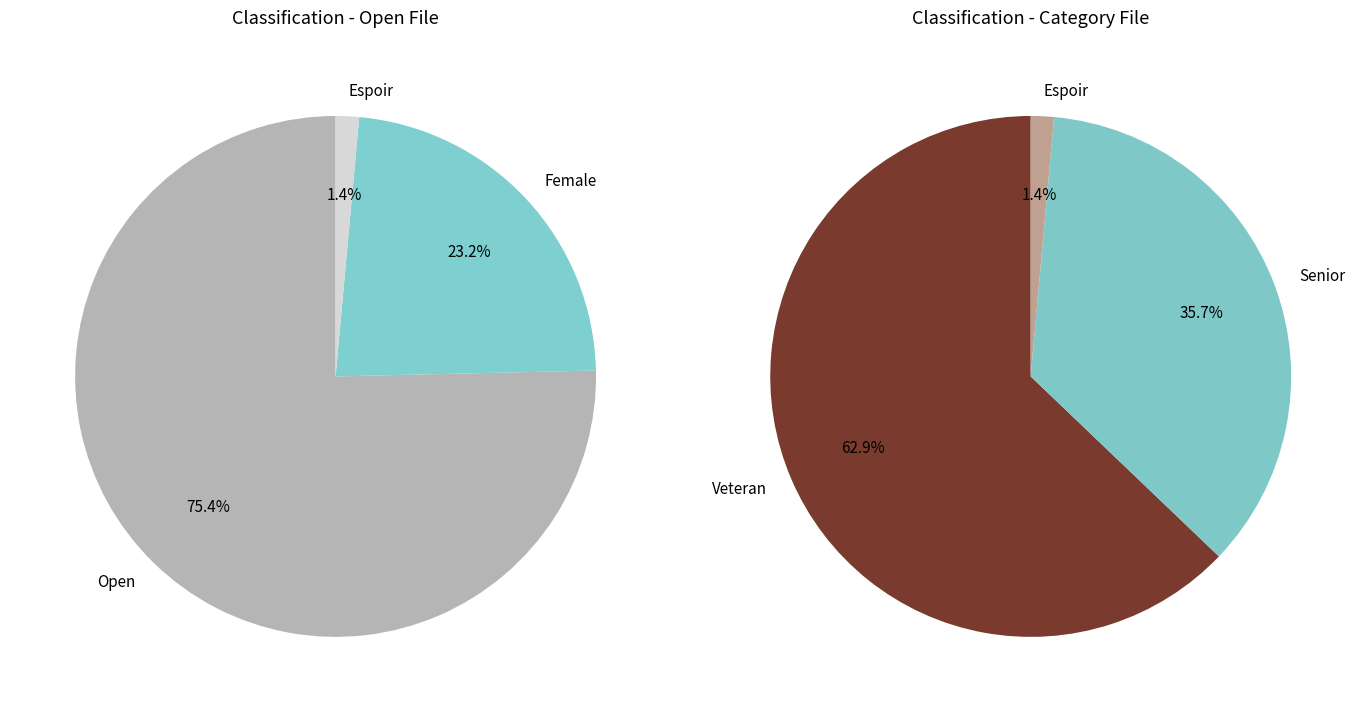

Which has a higher value, Espoir or Open?

Open